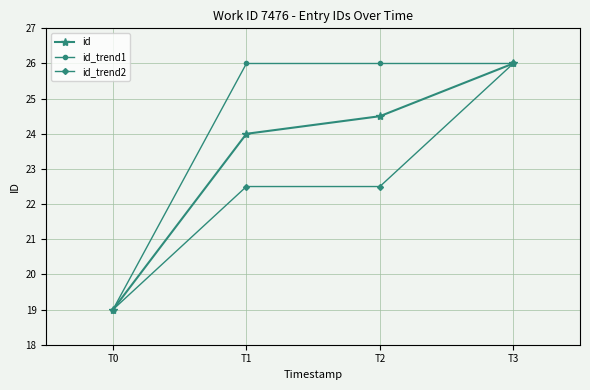

What is the smallest value displayed?

19.0